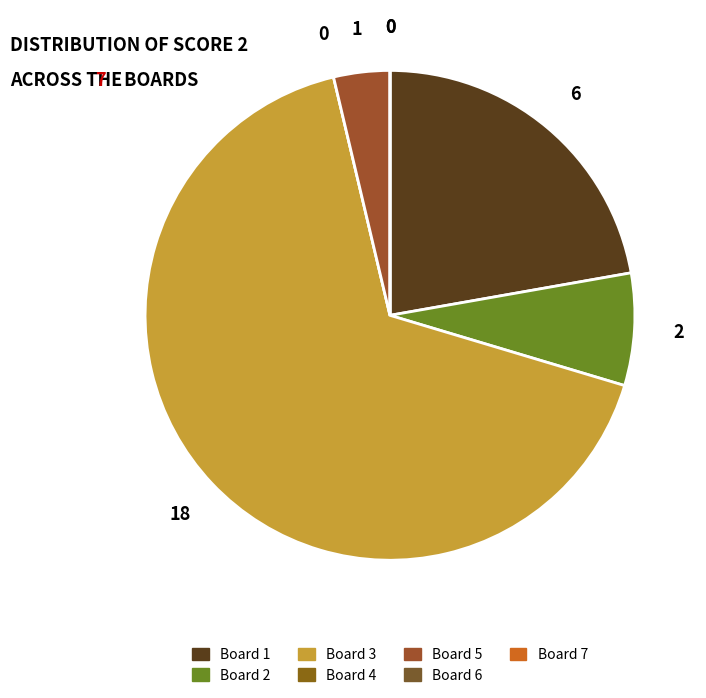

Is it true that Board 6 is 0% of the pie?

True